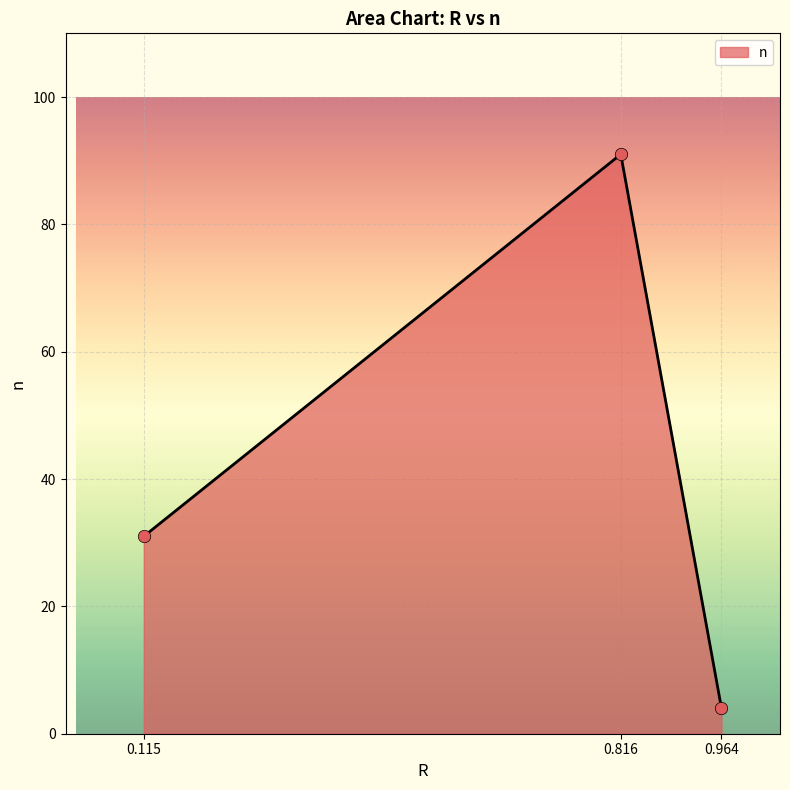

Which has a higher value, 0.964 or 0.115?

0.115